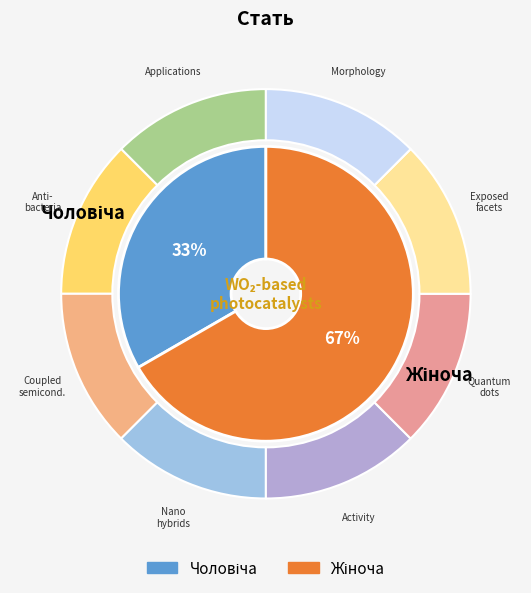

The Чоловіча slice represents 33% of the pie. True or false?

True